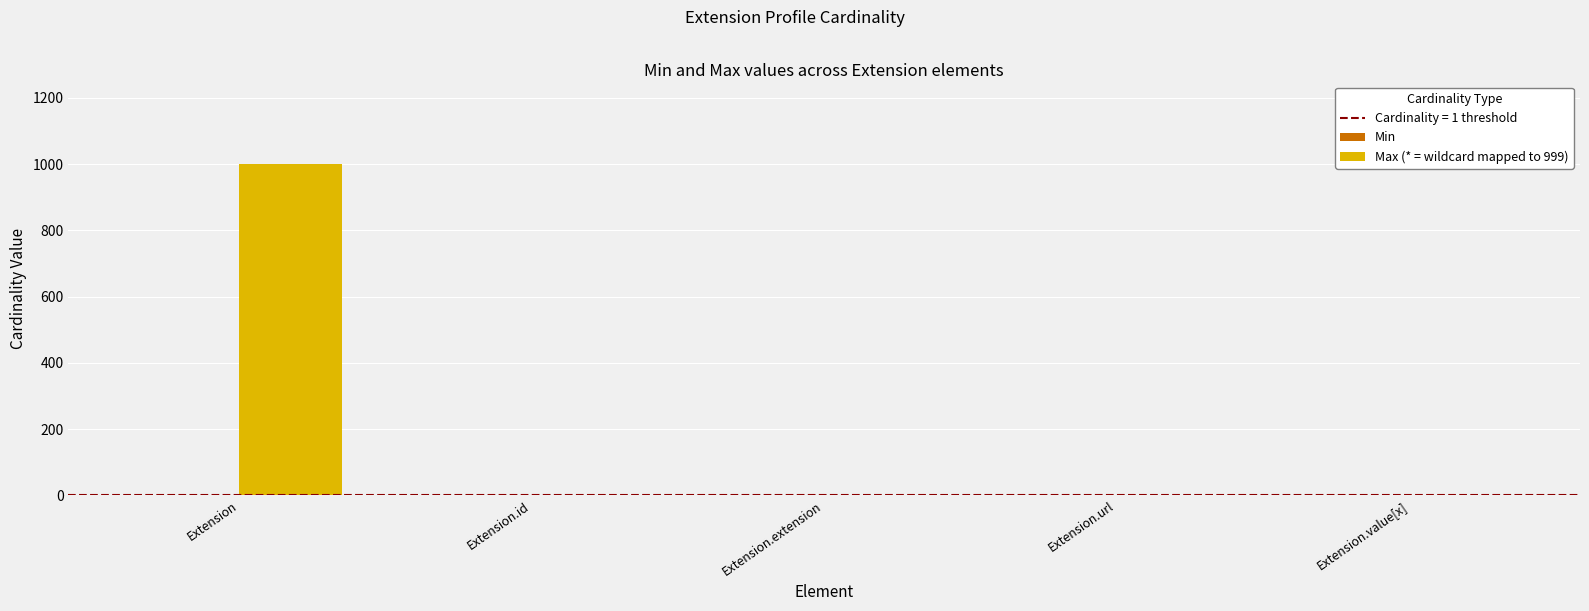

The Max (* = wildcard mapped to 999) series shows 999 at Extension. True or false?

True